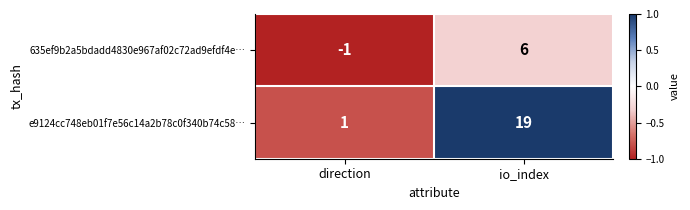

Reading right to left, list all the values displayed in this chart.

635ef9b2a5bdadd4830e967af02c72ad9efdf4e…: io_index=6	direction=-1
e9124cc748eb01f7e56c14a2b78c0f340b74c58…: io_index=19	direction=1